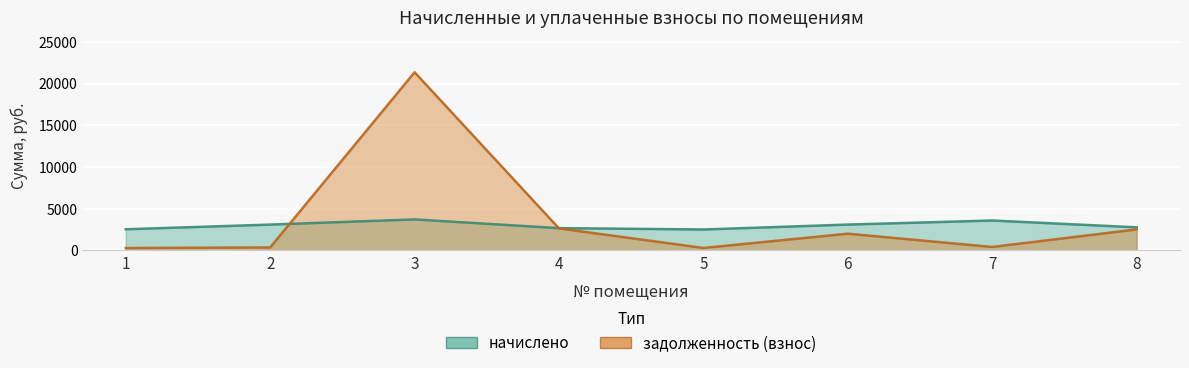

Which series changed the most between 6 and 7?

задолженность (взнос)